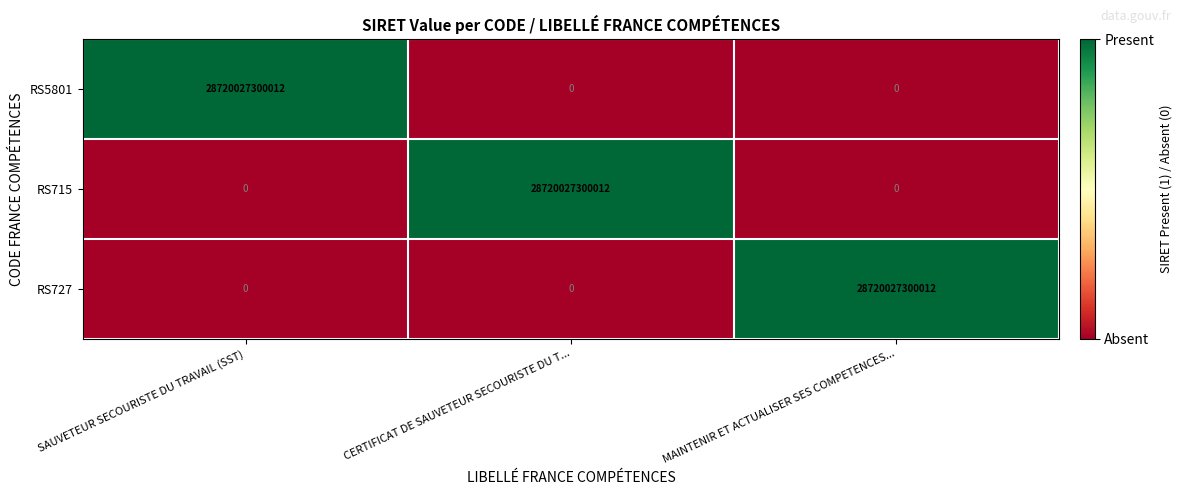

Is it true that RS715 equals 0 at SAUVETEUR SECOURISTE DU TRAVAIL (SST)?

True